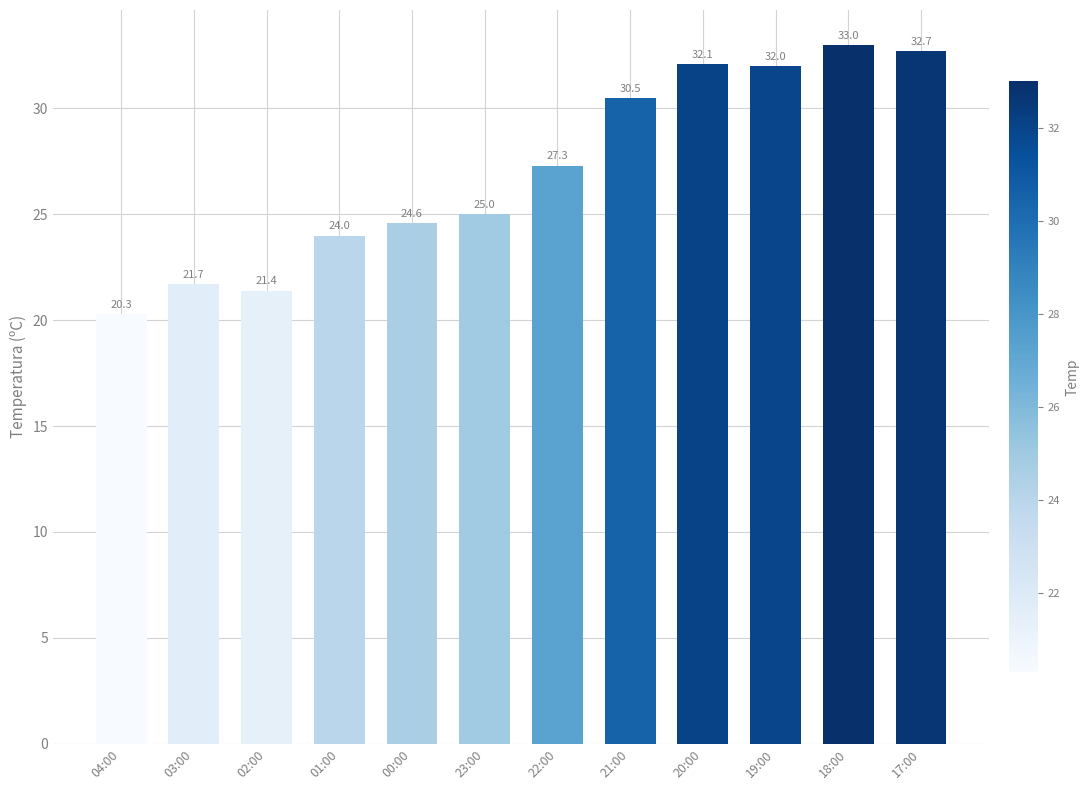

How many bars are there in total?

12